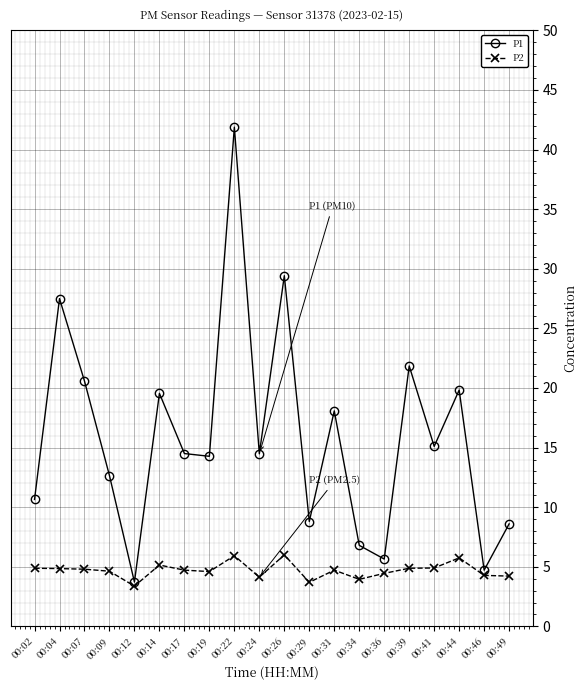

What is the maximum value for P1?

41.9